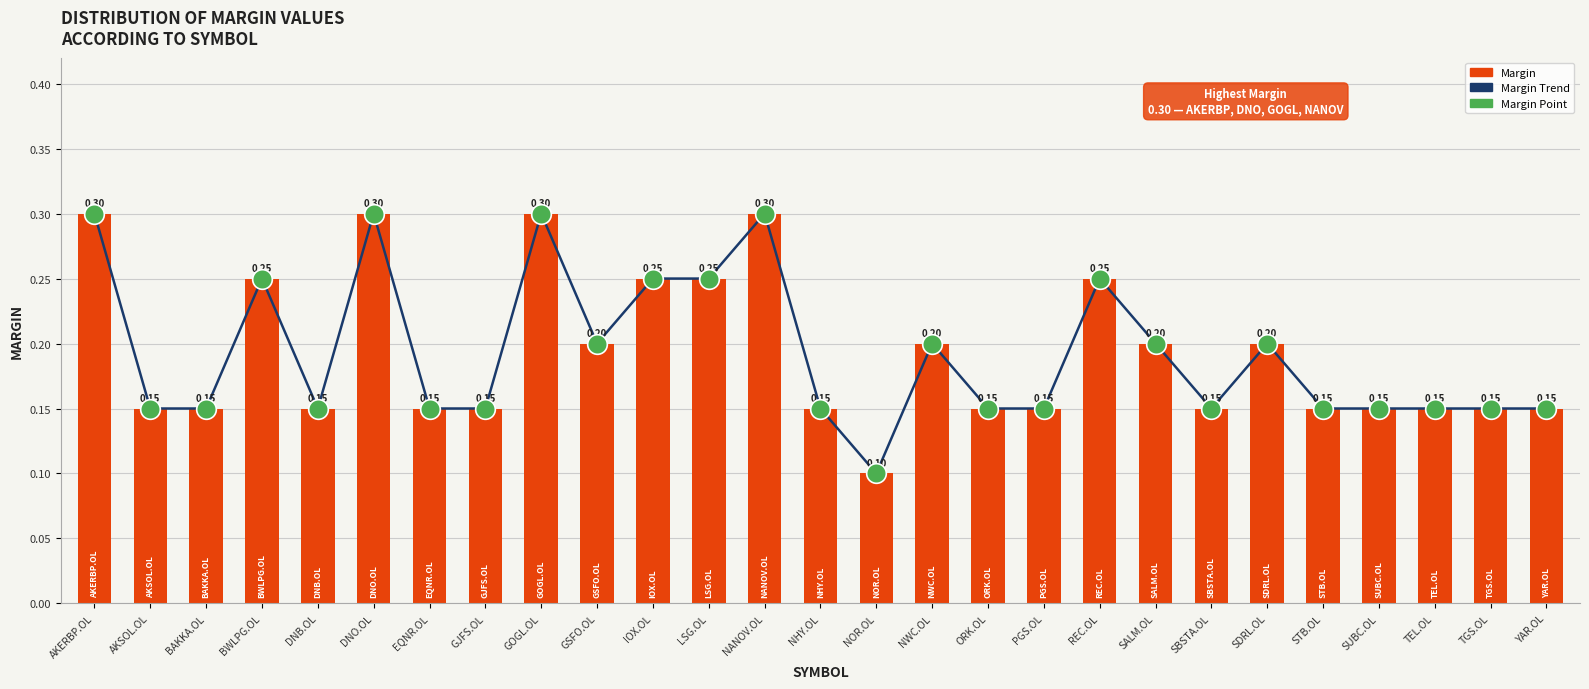

Which series has the largest Y range (max minus min)?

Margin trend